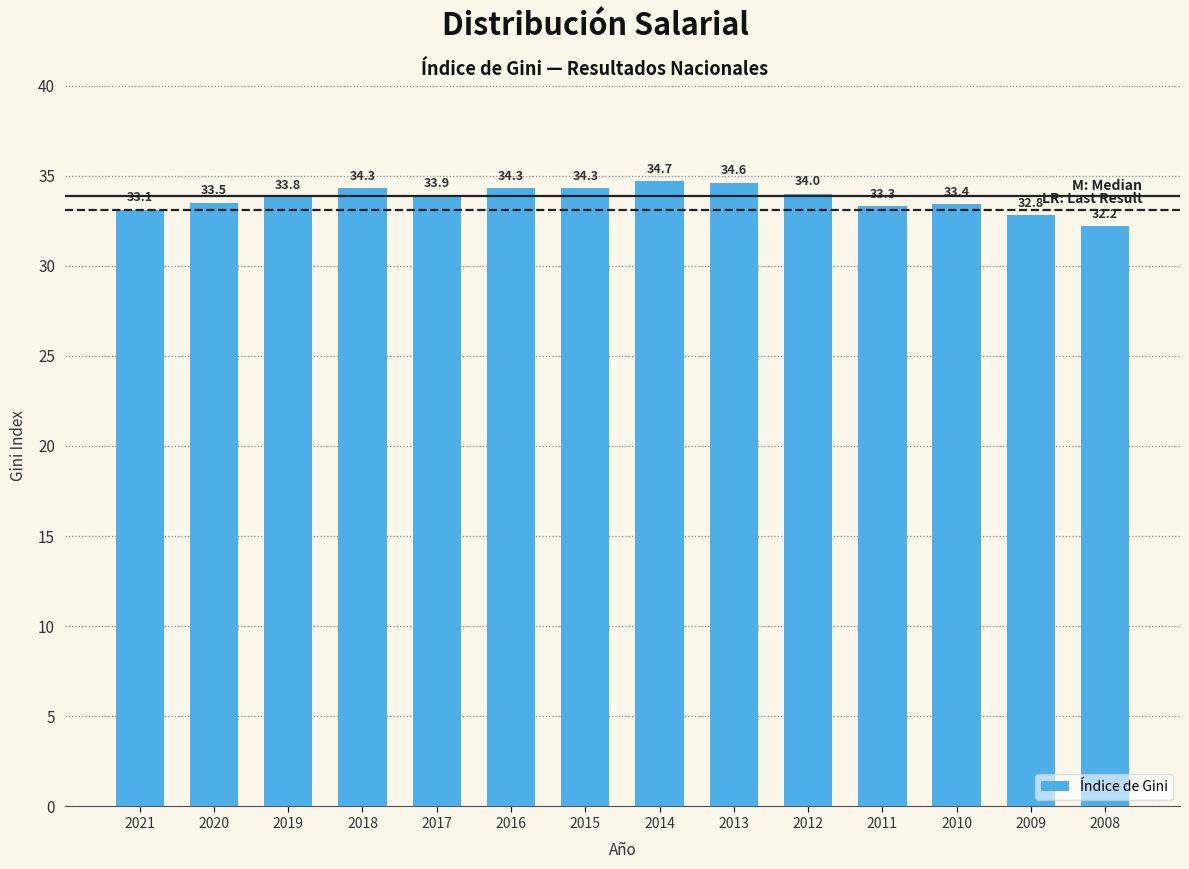

What is the value of the 3rd bar from the left?

33.8